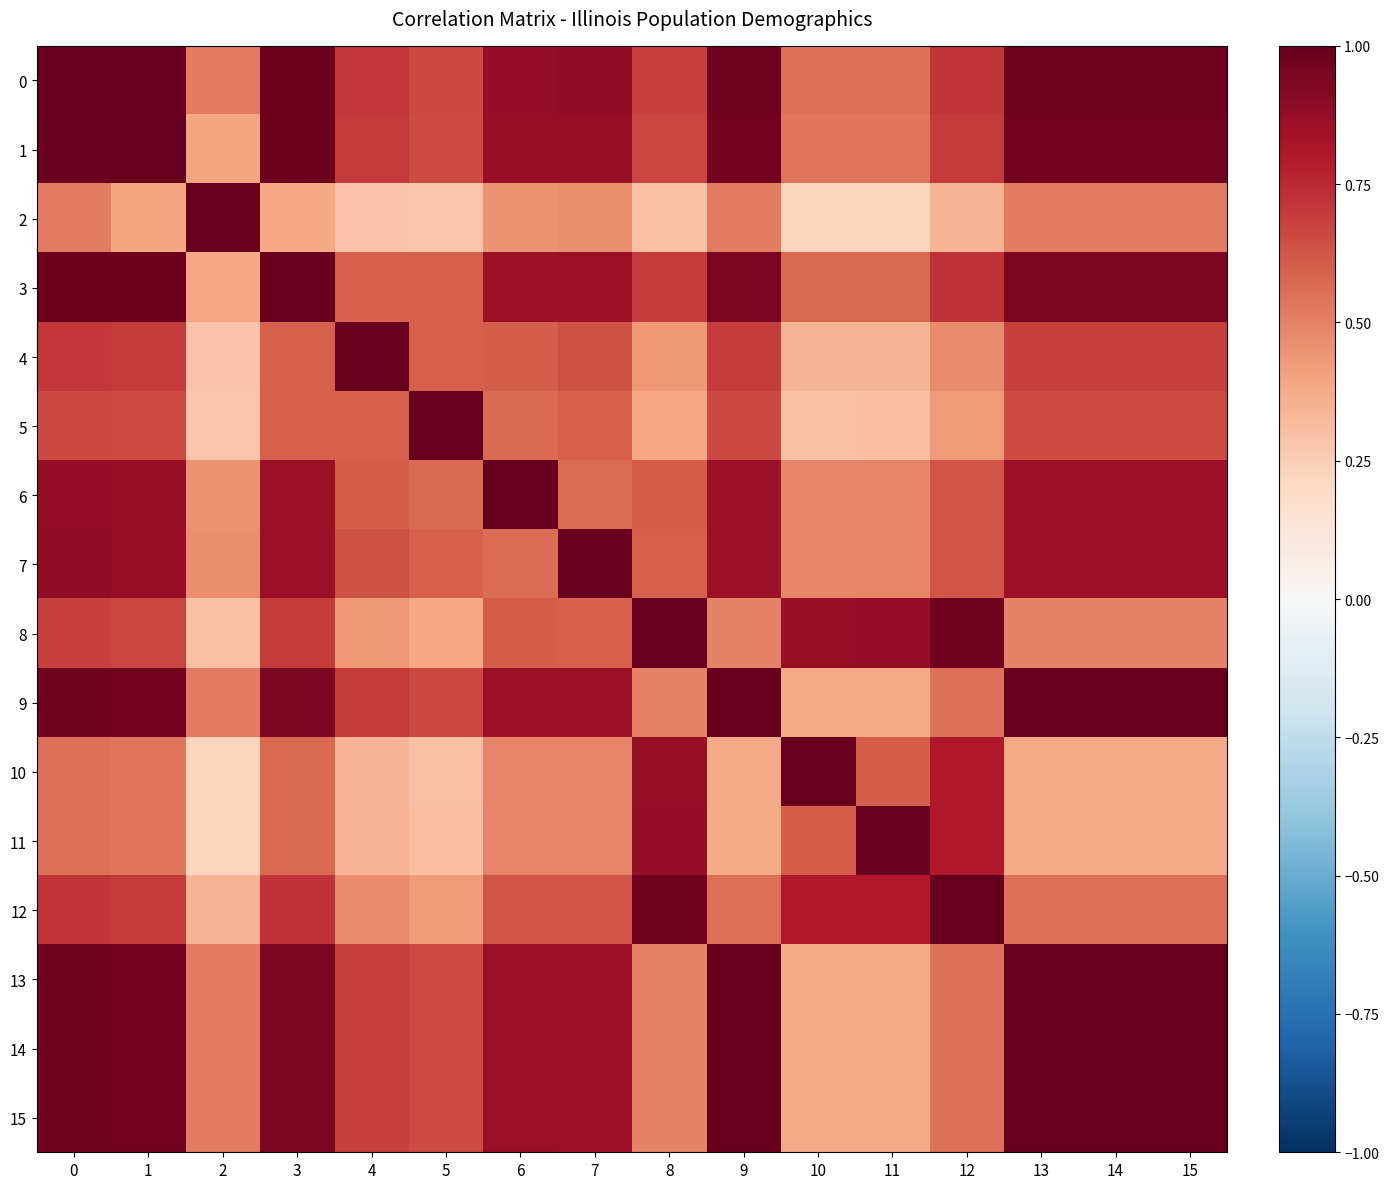

Rank the series by their maximum value, from highest to lowest.

2, 3, 4, 5, 7, 8, 12, 13, 0, 1, 6, 9, 10, 11, 14, 15